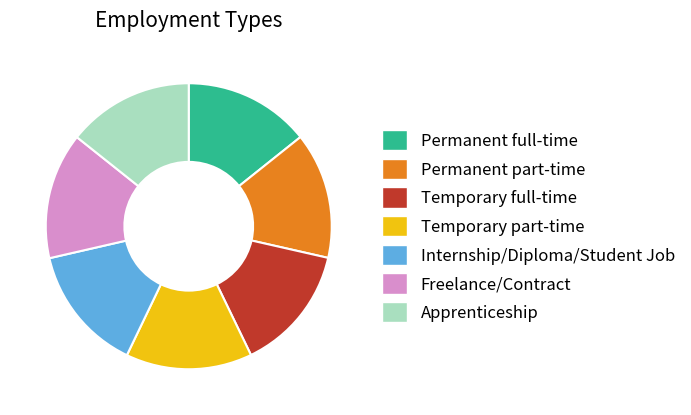

Do Permanent full-time and Internship/Diploma/Student Job together represent more than half of the pie?

No